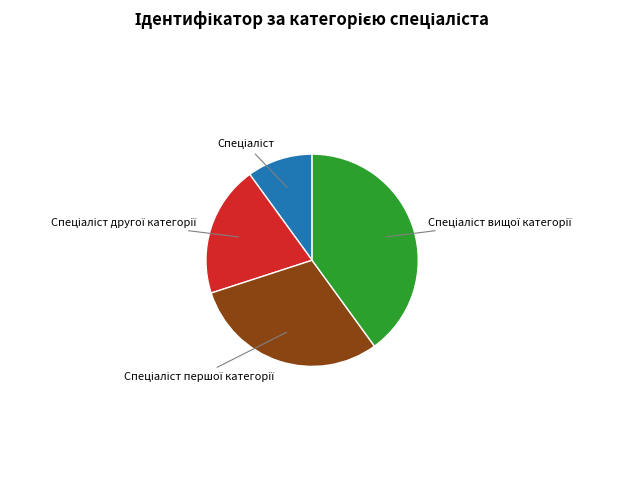

Is there a majority slice in this chart?

No